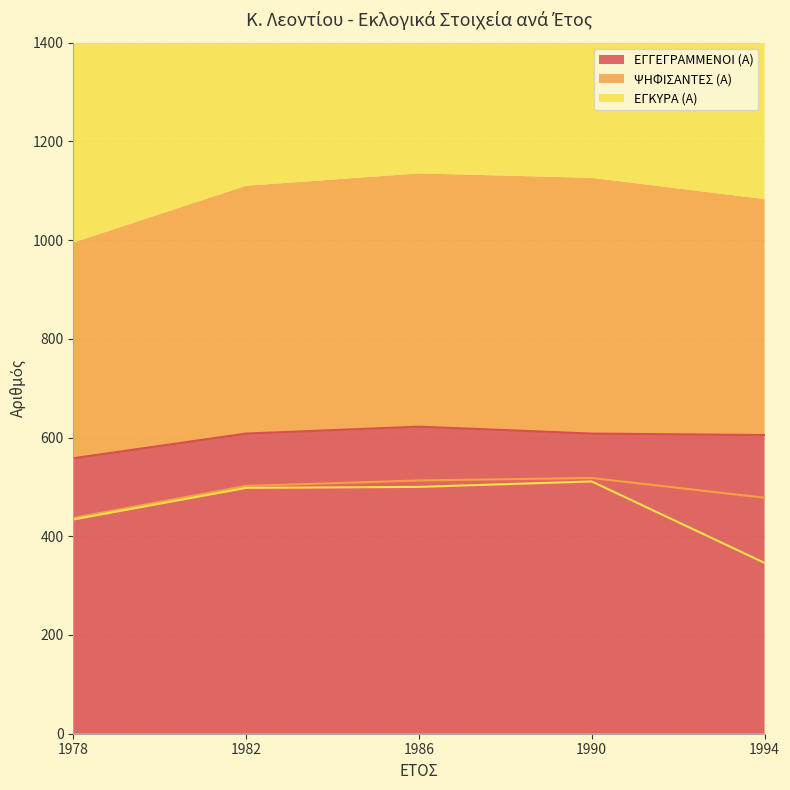

True or false: ΨΗΦΙΣΑΝΤΕΣ (Α) and ΕΓΓΕΓΡΑΜΜΕΝΟΙ (Α) cross at least once.

False